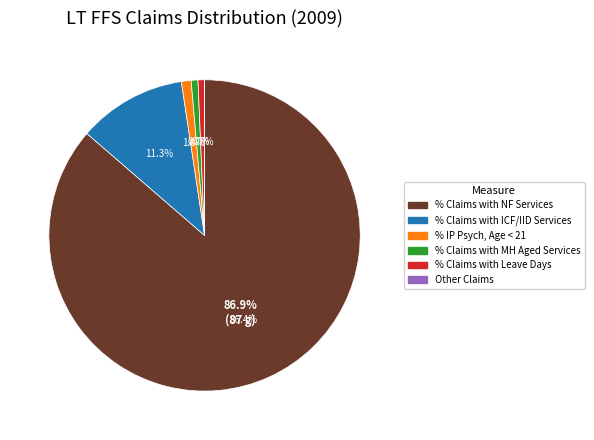

Is % Claims with Leave Days the majority of the pie?

No